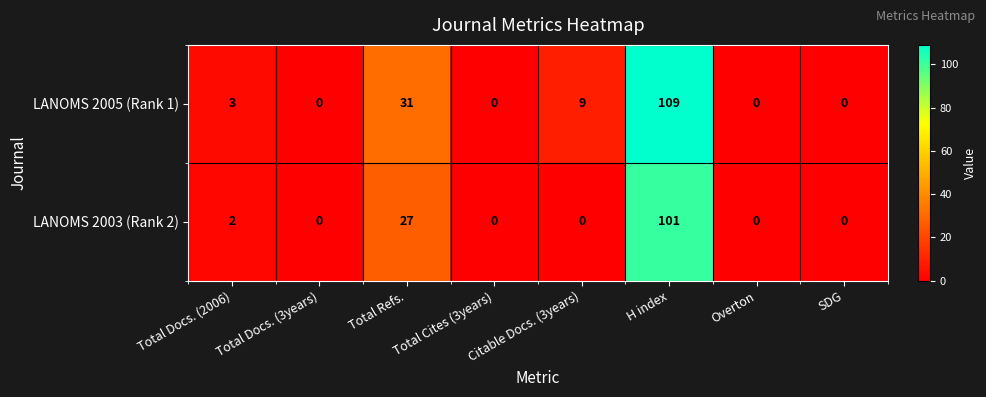

Where is LANOMS 2003 (Rank 2) nearest to the value 50?

Total Refs.